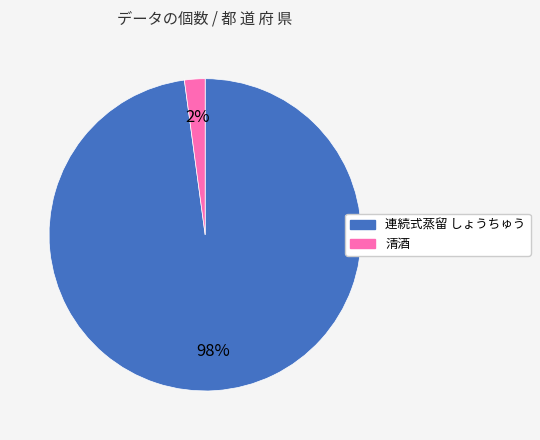

To the nearest percent, what percentage of the pie is 清酒?

2%